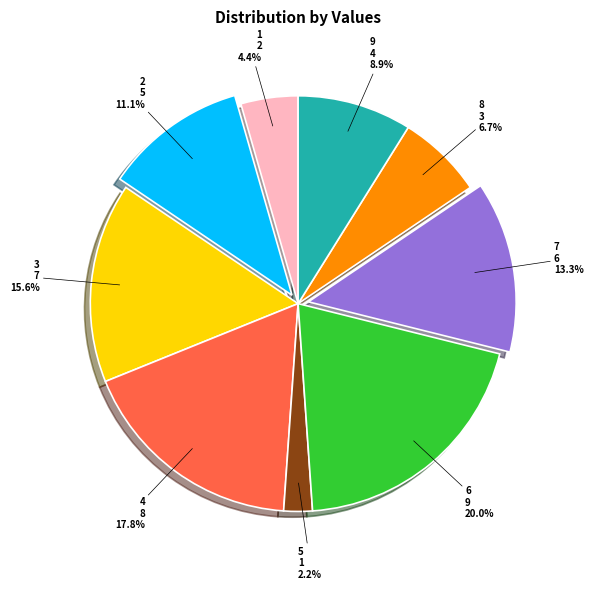

What percentage is NOT represented by 2?

88.9%